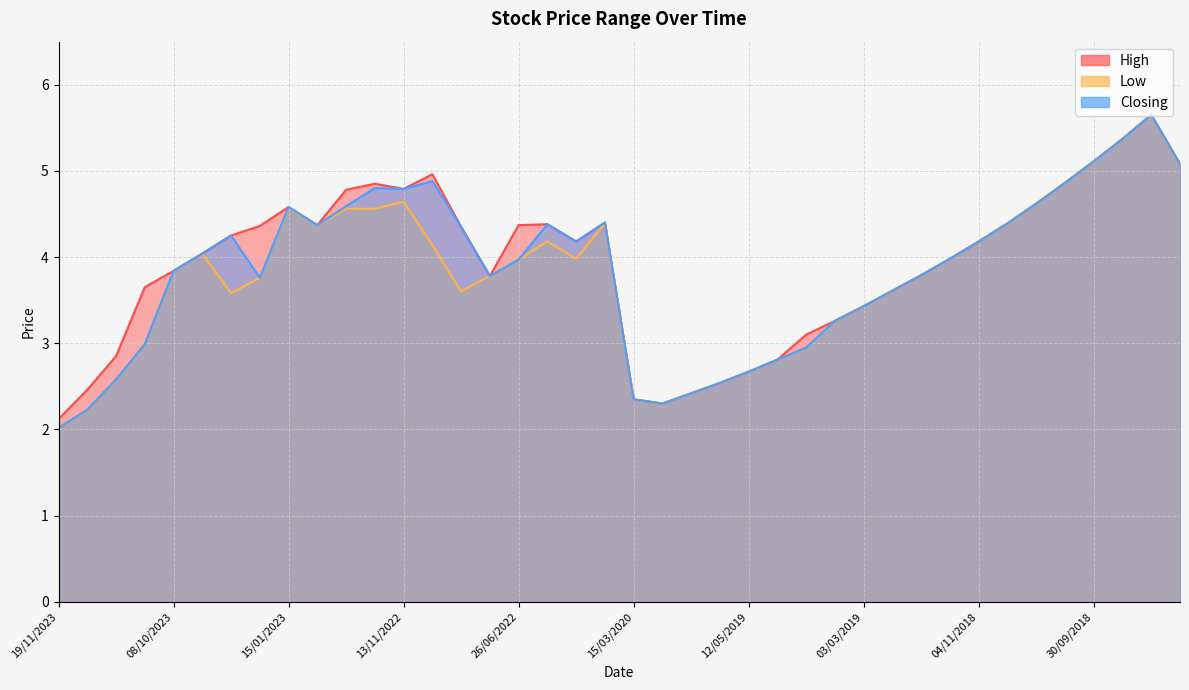

What position from the left is 29/10/2023?

4